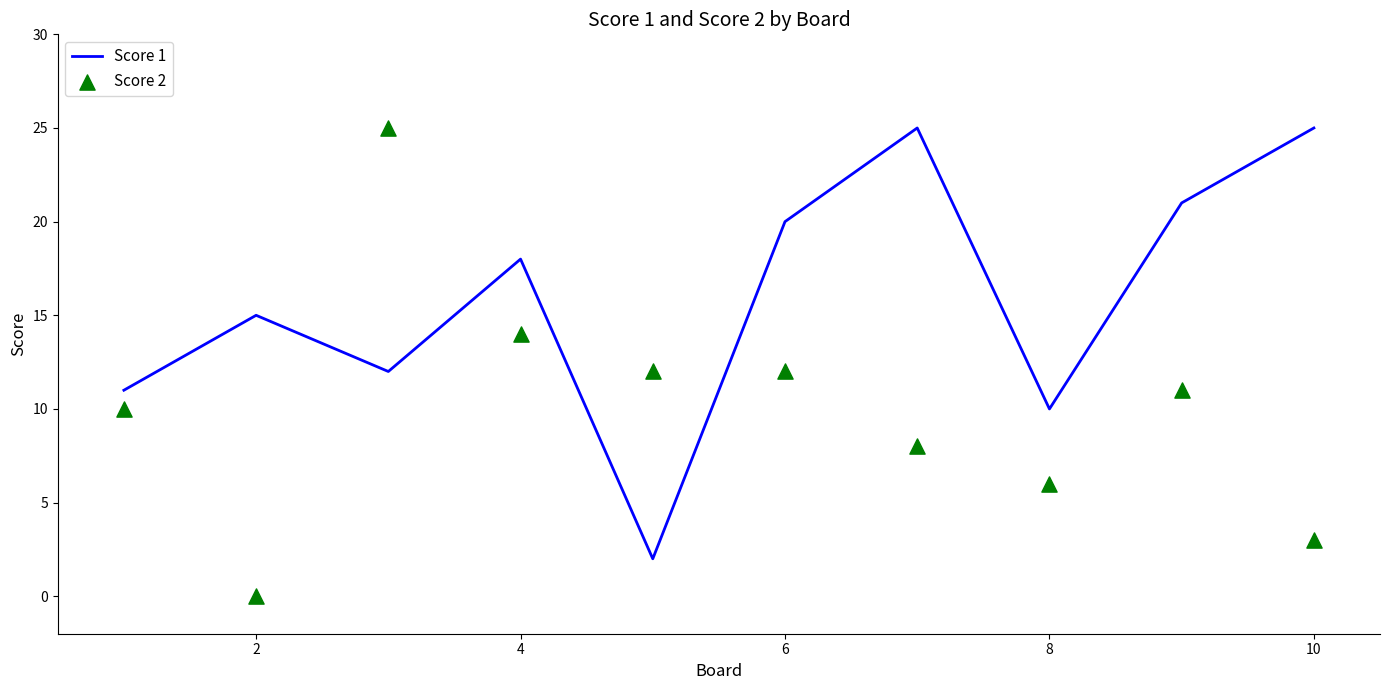

Which series has the largest Y range (max minus min)?

Score 2